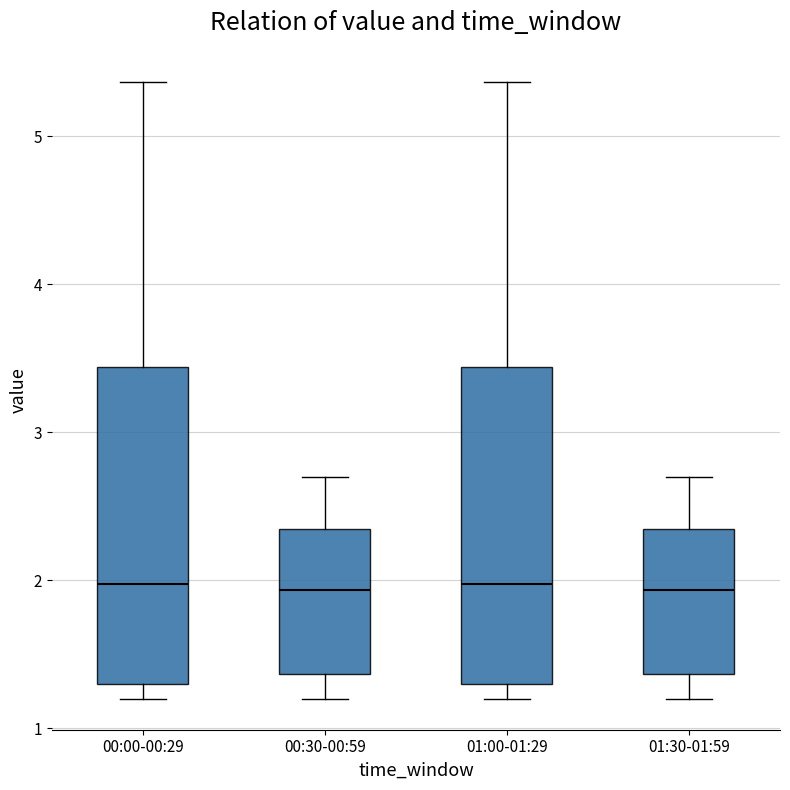

Reading left to right, transcribe this box plot: for each box, give where its median line is, the range the box spans, and where its two whiskers end, as read against the y-axis. The values are not printed on the chart, so give them approximately, as read against the axis.

00:00-00:29: median 2.0, box 1.3 to 3.4, whiskers 1.2 to 5.4
00:30-00:59: median 1.9, box 1.4 to 2.4, whiskers 1.2 to 2.7
01:00-01:29: median 2.0, box 1.3 to 3.4, whiskers 1.2 to 5.4
01:30-01:59: median 1.9, box 1.4 to 2.4, whiskers 1.2 to 2.7